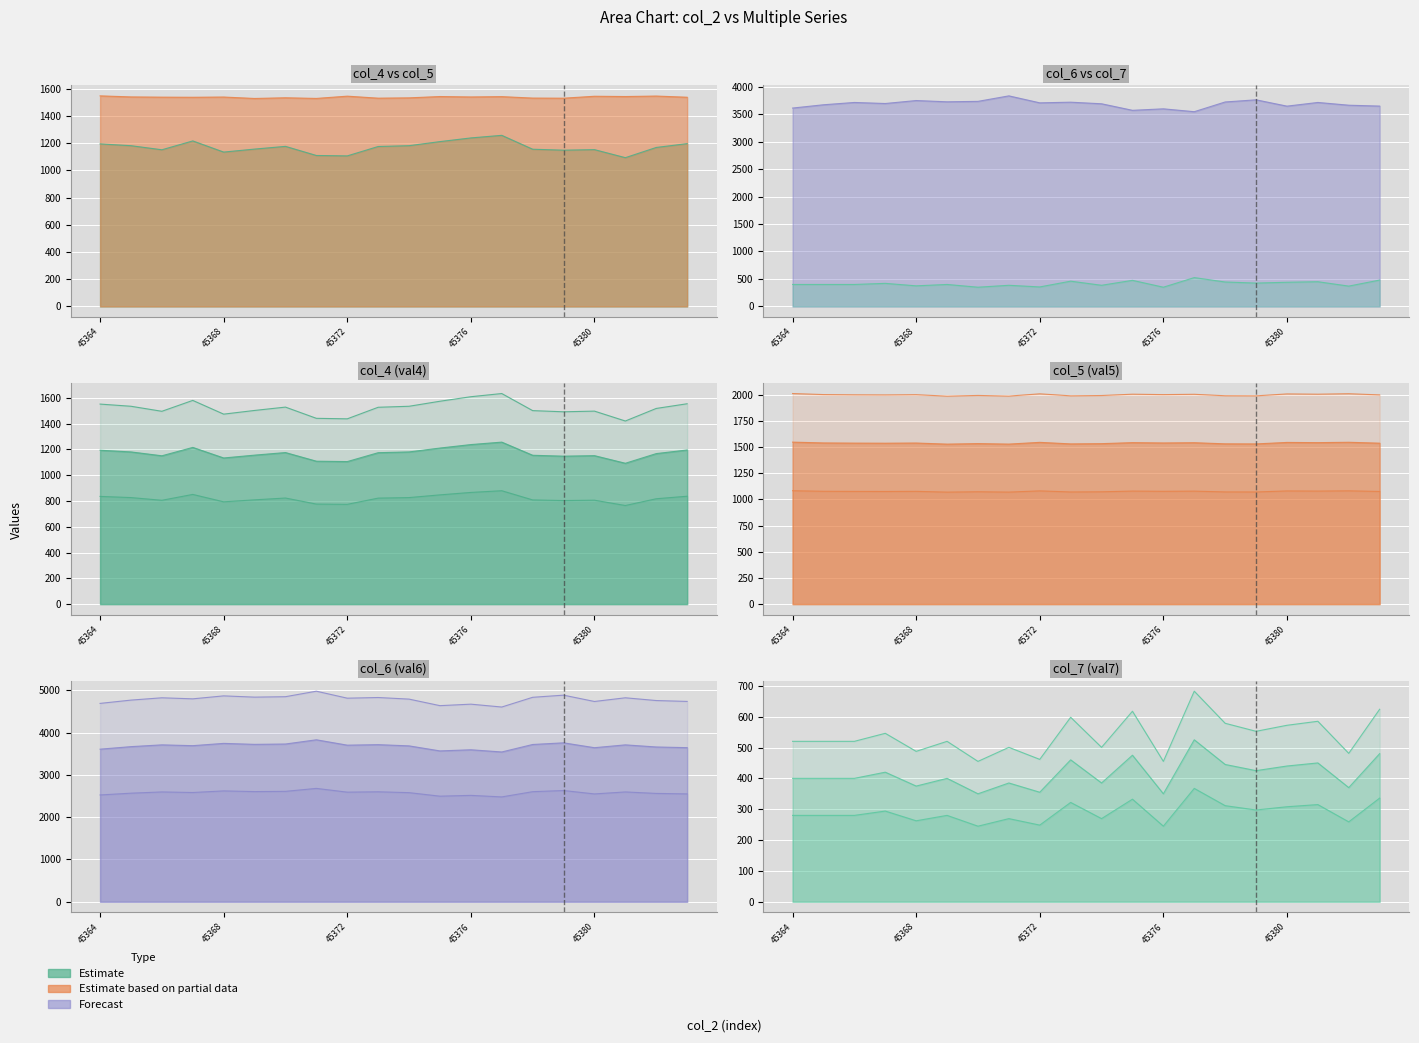

How many data points in col_7 (val7) are above 520?

9